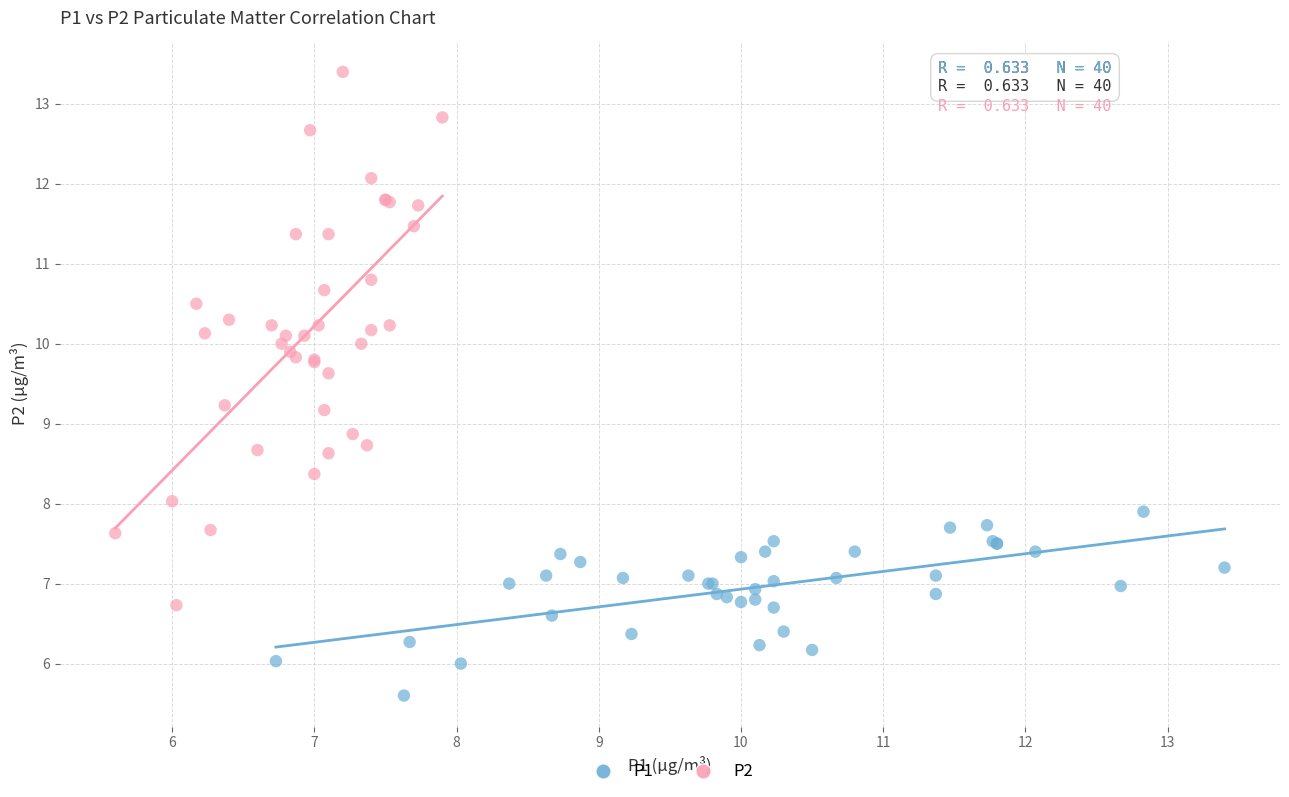

Which series reaches the maximum Y coordinate?

P2